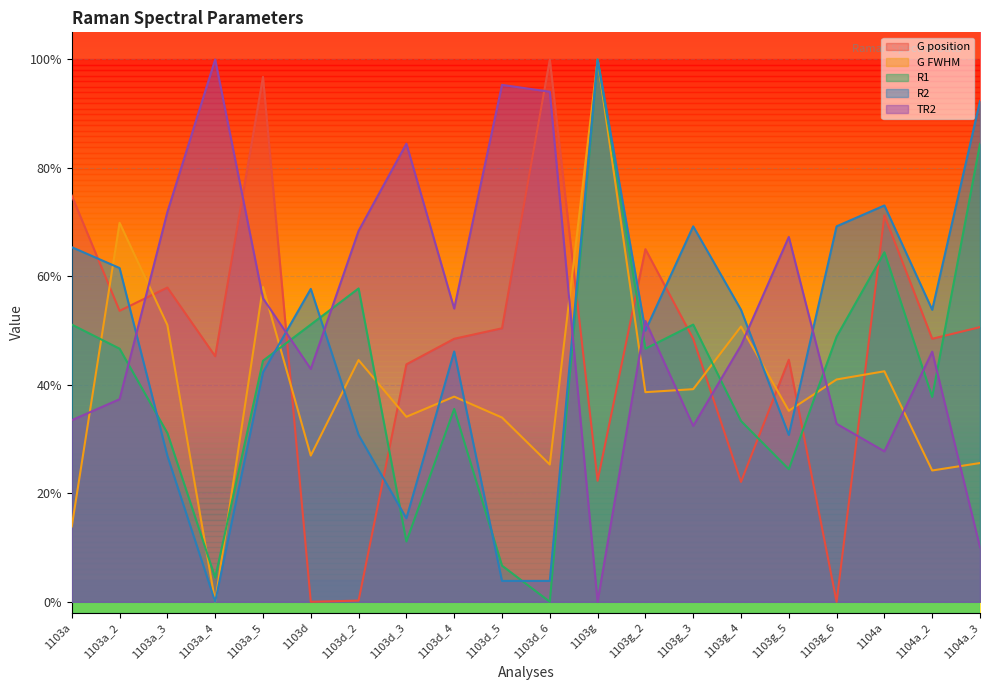

Does the chart display data point markers on the line(s)?

No